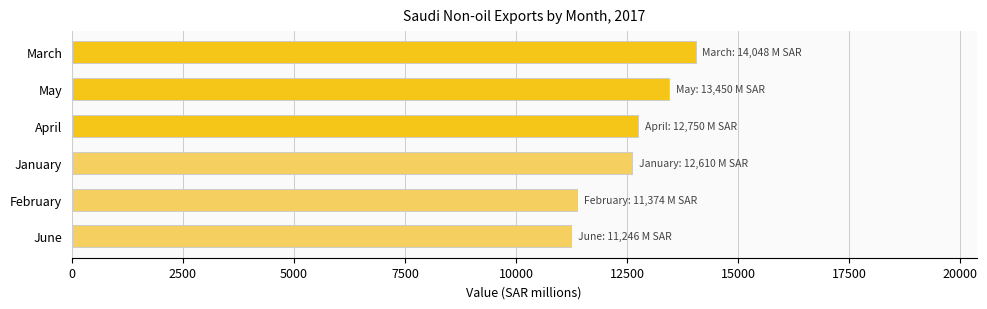

What is the sum of all values?

75477.8